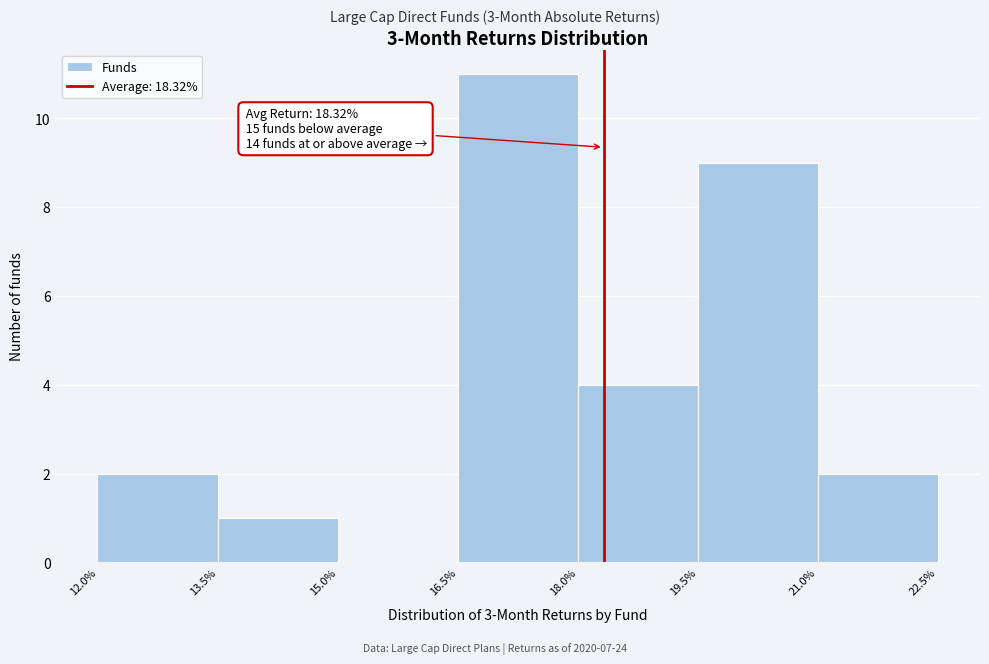

Which range on the x-axis has the tallest bar?

16.5% to 18.0%